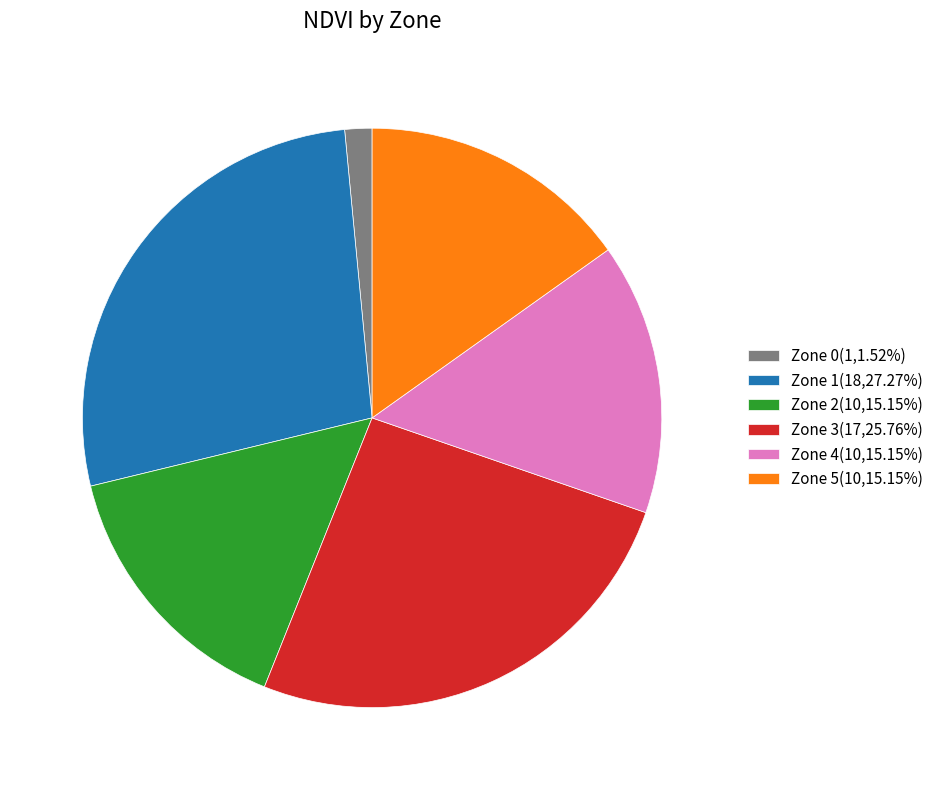

True or false: Zone 0 accounts for 12% of the total.

False